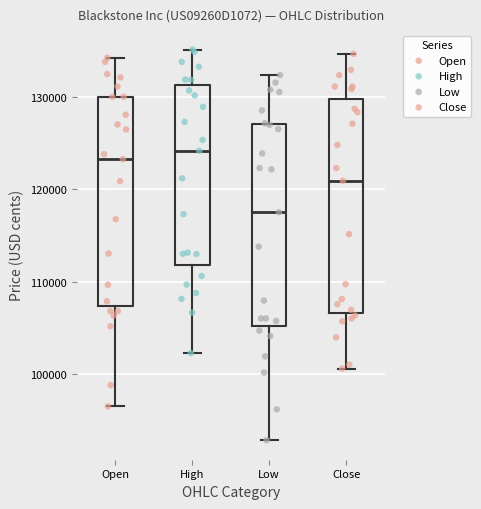

Reading left to right, read every box against the y-axis: the position of its median line, the range the box covers, and the ends of its whiskers. The values are not printed on the chart, so give them approximately, as read against the axis.

Open: median 123000, box 107000 to 130000, whiskers 96000 to 134000
High: median 124000, box 112000 to 131000, whiskers 102000 to 135000
Low: median 118000, box 105000 to 127000, whiskers 93000 to 132000
Close: median 121000, box 107000 to 130000, whiskers 101000 to 135000